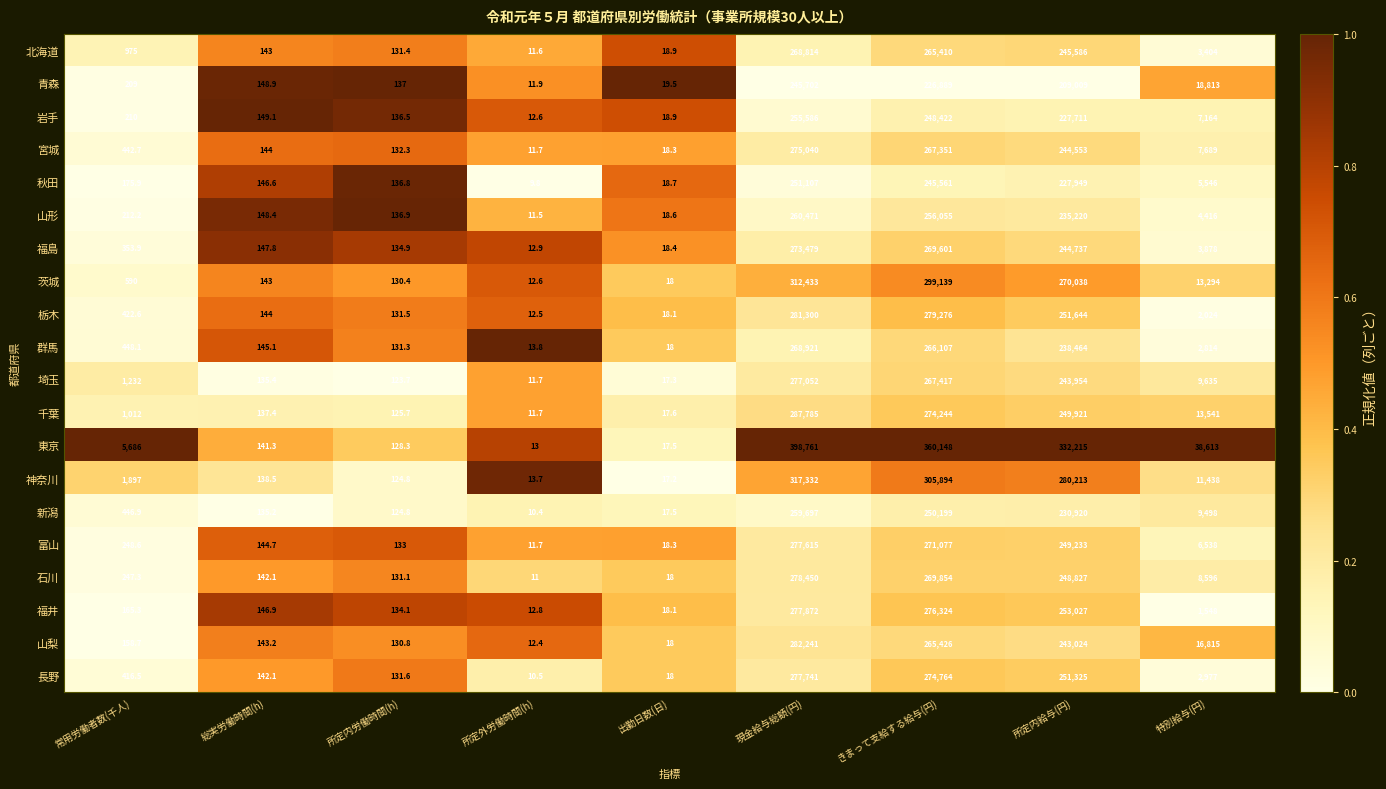

Rank the series by their maximum value, from highest to lowest.

東京, 神奈川, 茨城, 千葉, 山梨, 栃木, 石川, 福井, 長野, 富山, 埼玉, 宮城, 福島, 群馬, 北海道, 山形, 新潟, 岩手, 秋田, 青森